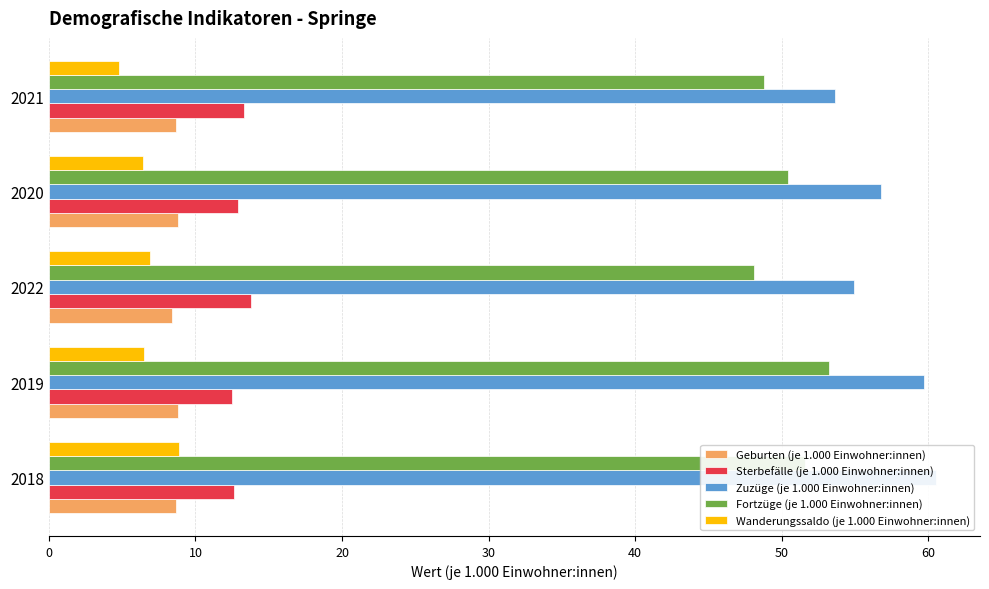

Between 2018 and 2019, which is larger?

2019